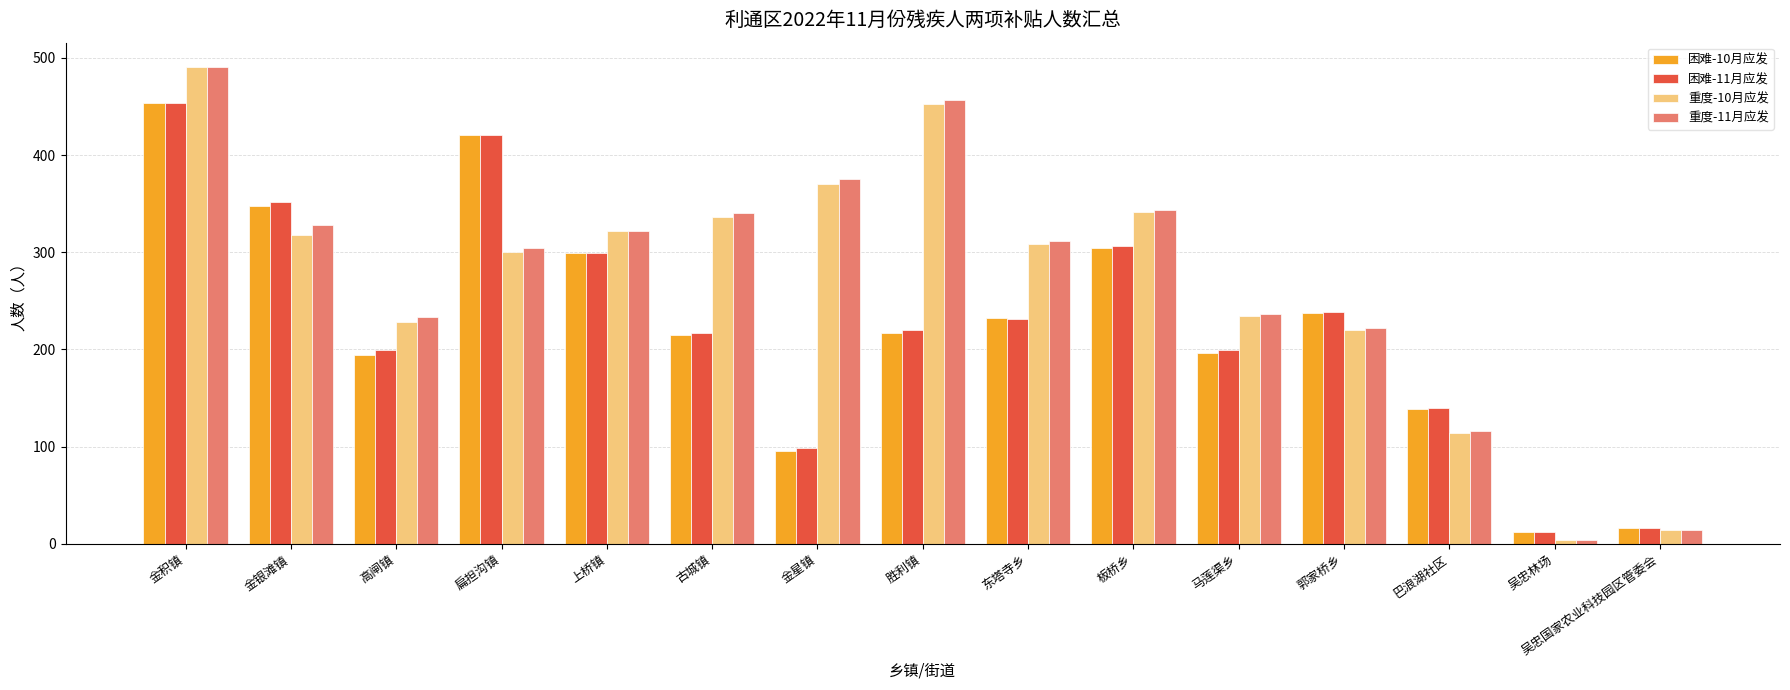

What is the difference between the second highest and second lowest values in the 困难-10月应发 series?

405